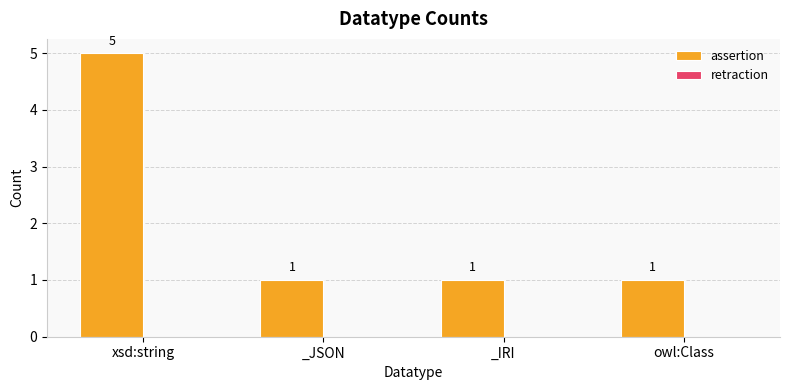

How many bars are there in total?

4